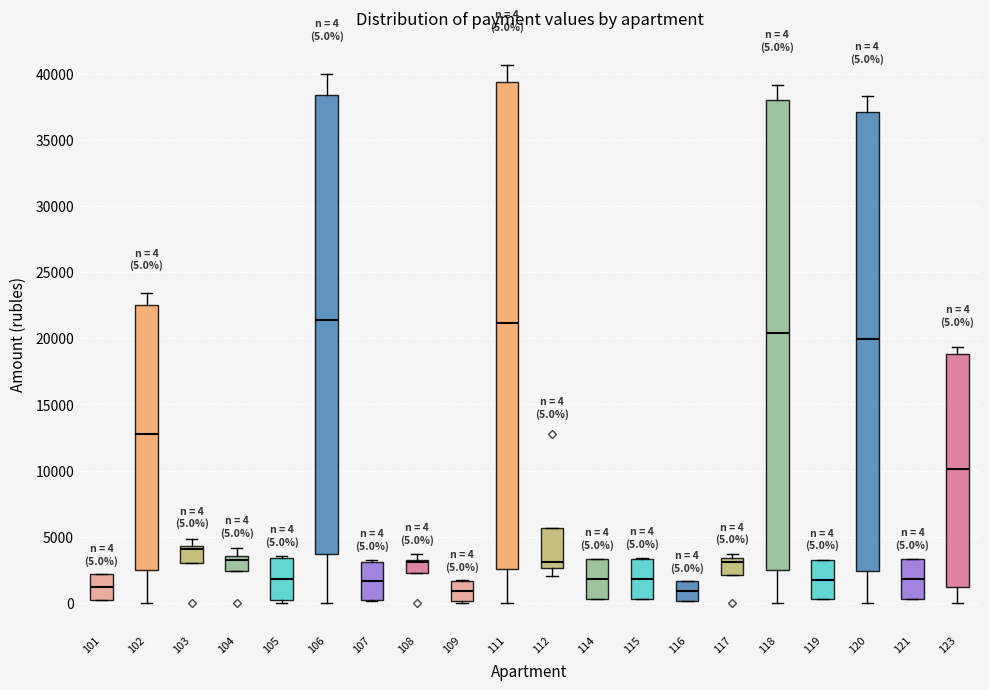

Comparing the boxes themselves (not the whiskers), which one is the tallest?

111